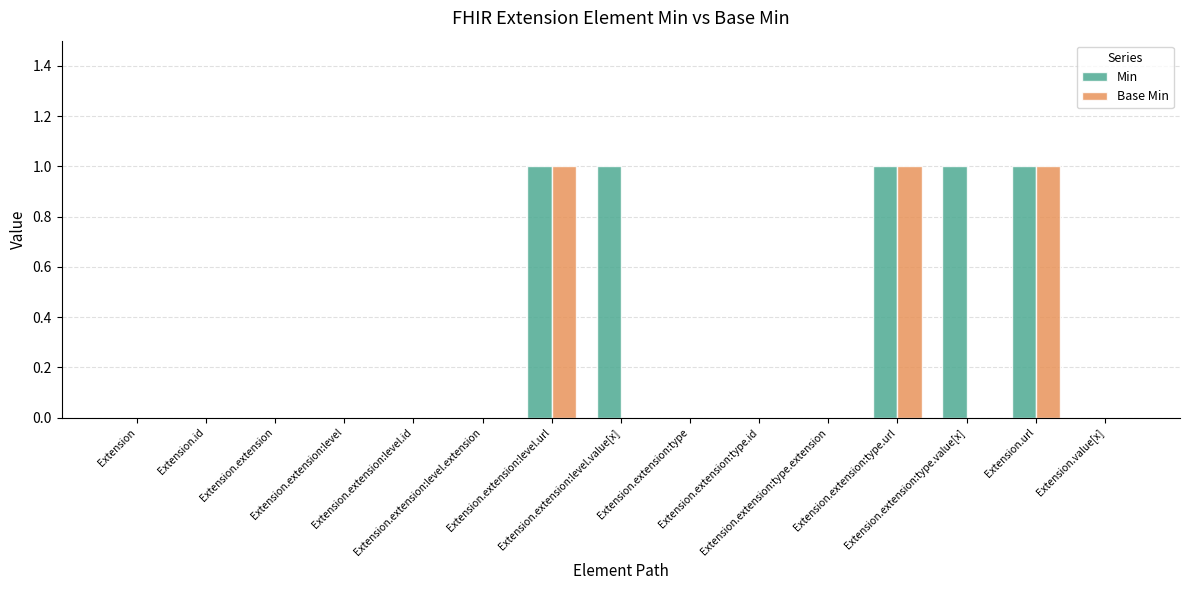

Does the chart contain stacked bars?

No